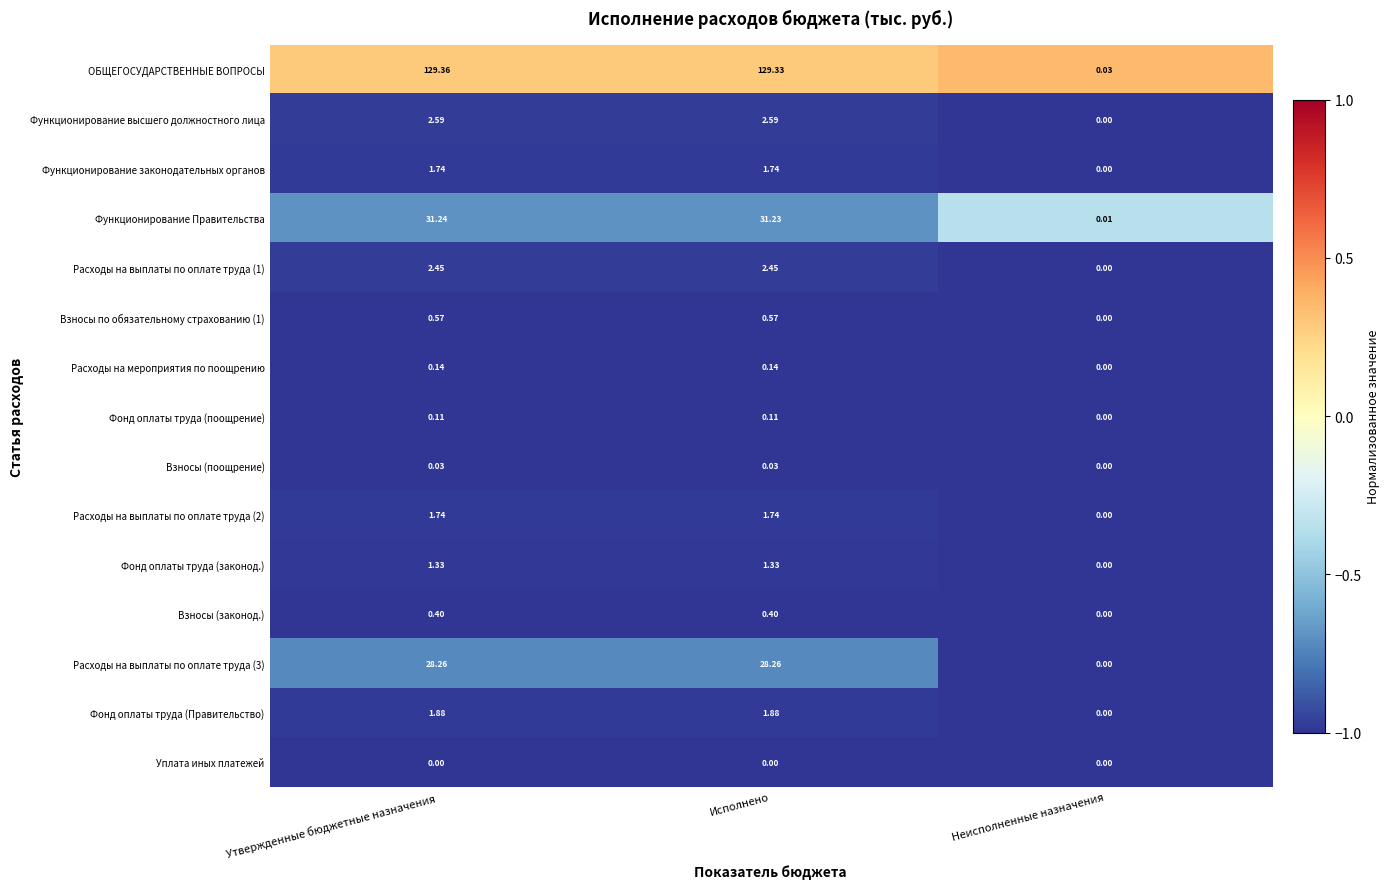

At which label is Расходы на выплаты по оплате труда (3) closest to 14?

Неисполненные назначения